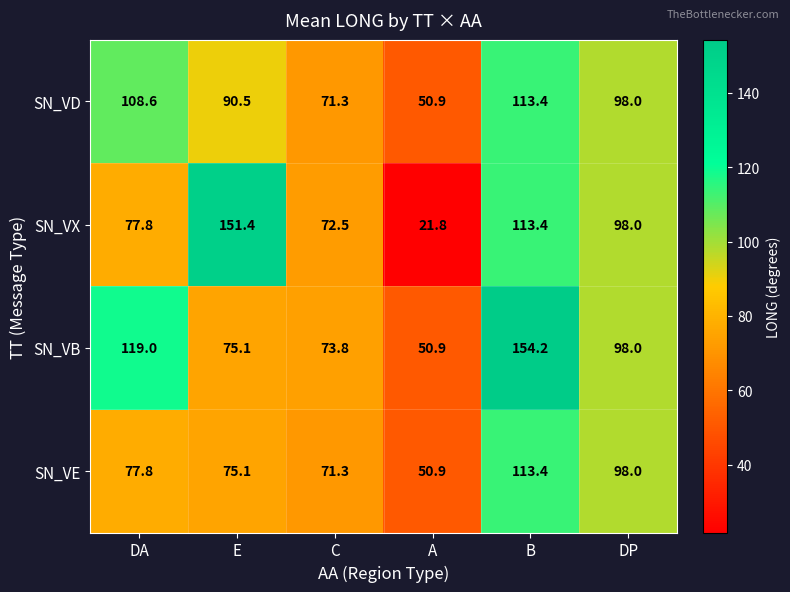

What is the greatest value displayed?

154.2